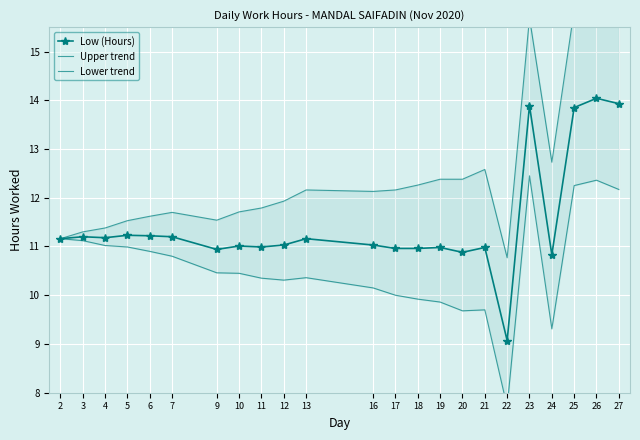

What is the average value of the Lower trend series?

10.6